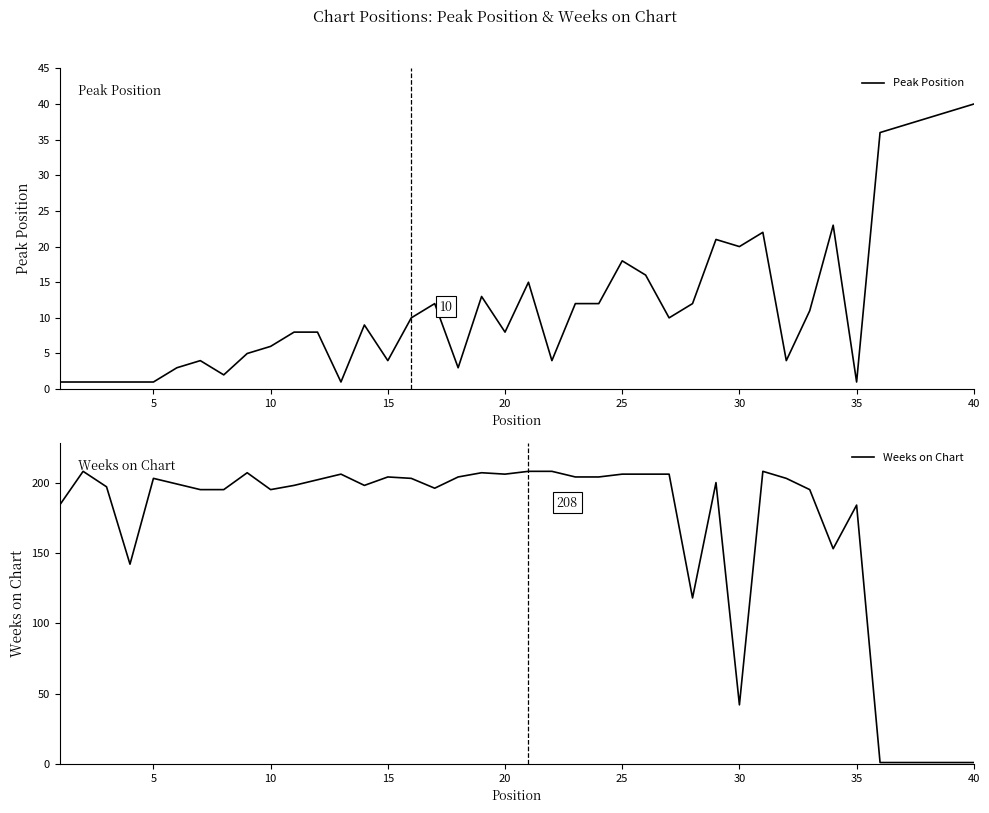

True or false: Peak Position has more than 1 interior local peaks.

True